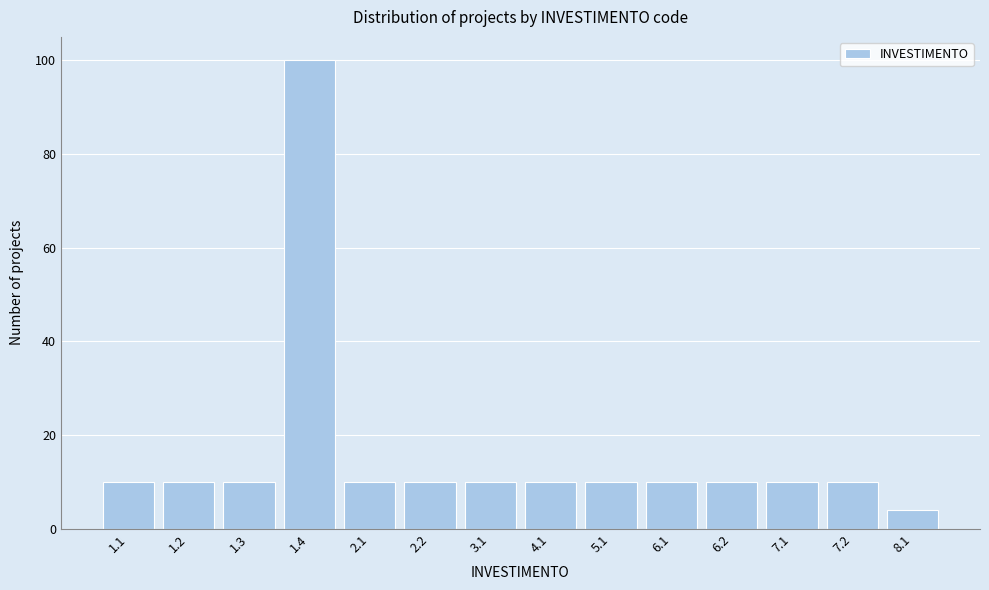

Reading right to left, extract all data points from this chart.

4	10	10	10	10	10	10	10	10	10	100	10	10	10